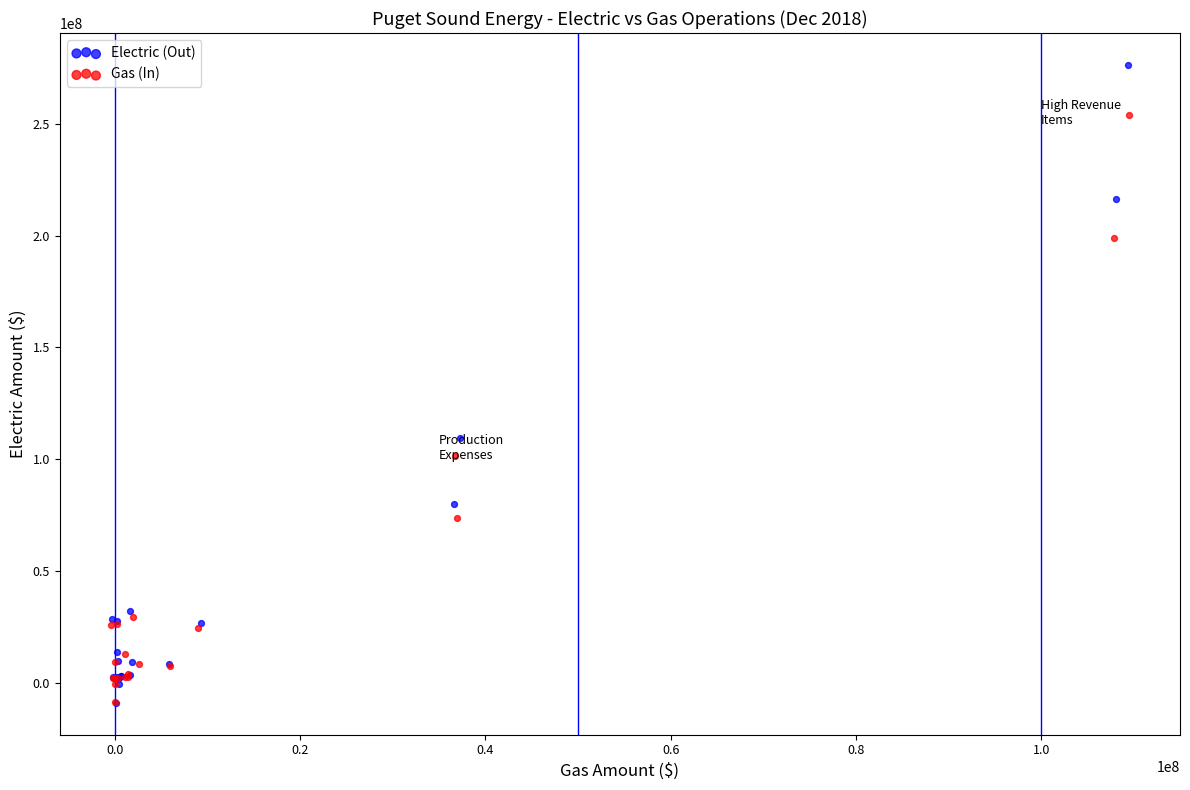

Which series contains the highest Y value?

Electric (Out)